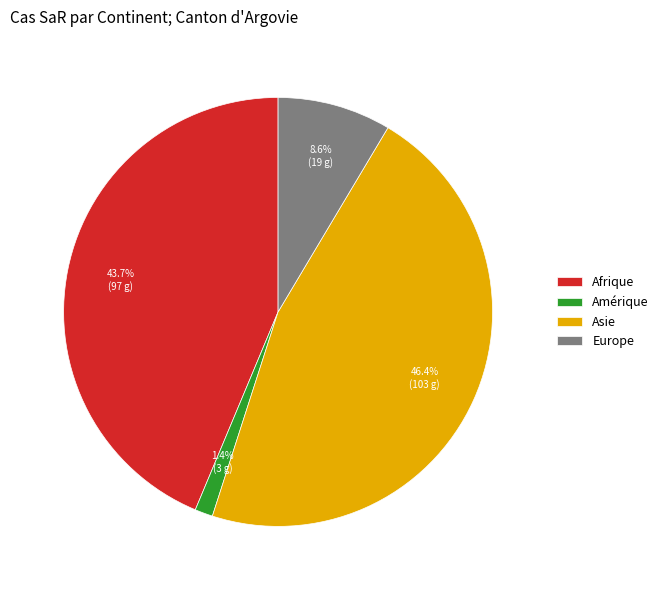

Count the number of slices in the pie.

4